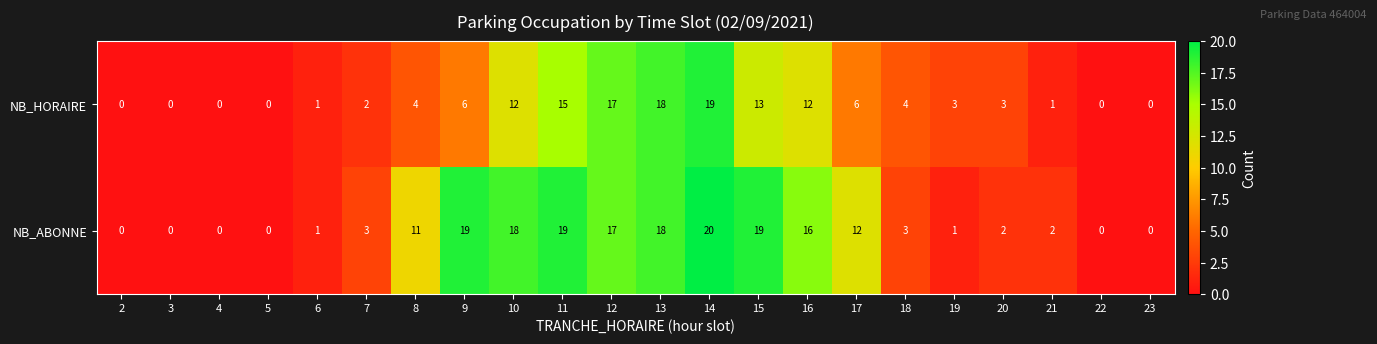

At which category does the chart reach its peak across all series?

14